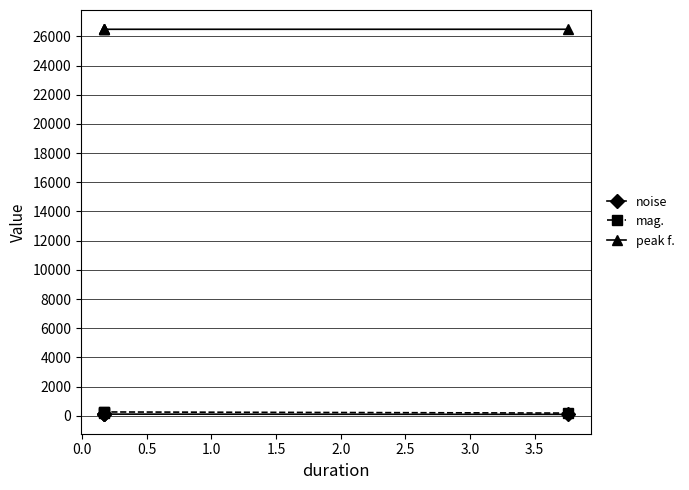

True or false: noise and mag. intersect in this chart.

False